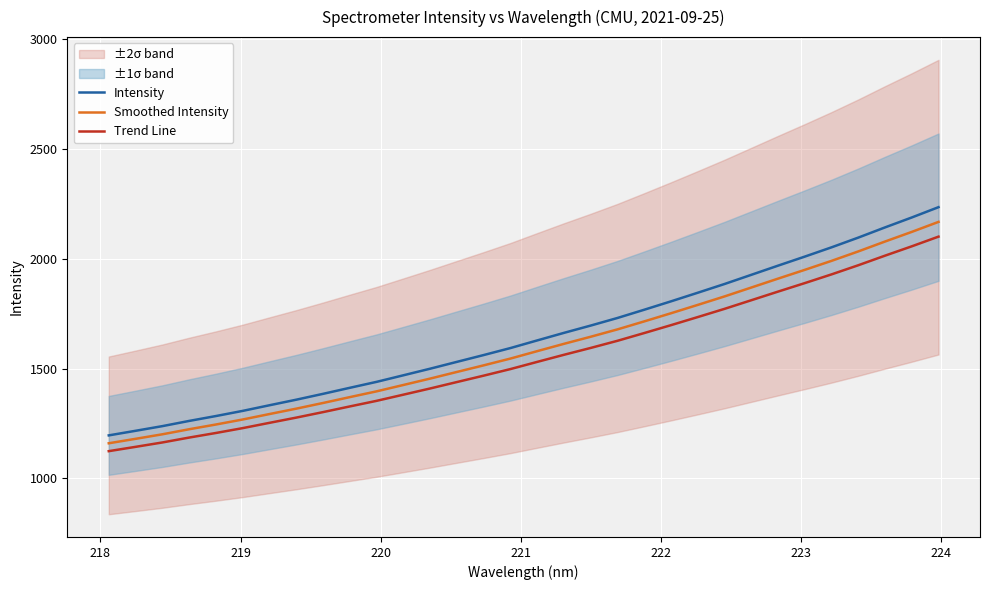

What is the sum of all Smoothed Intensity values?

51145.6